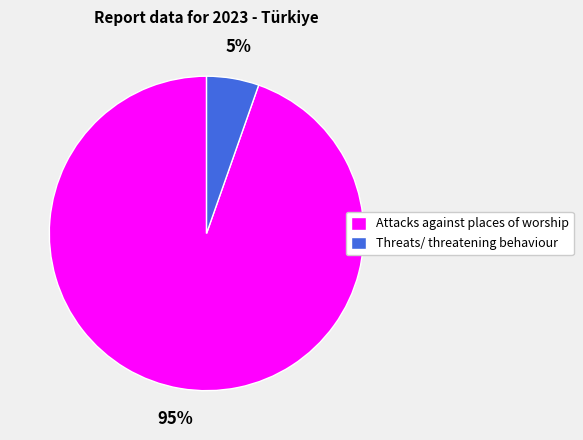

True or false: Threats/ threatening behaviour accounts for 5% of the total.

True